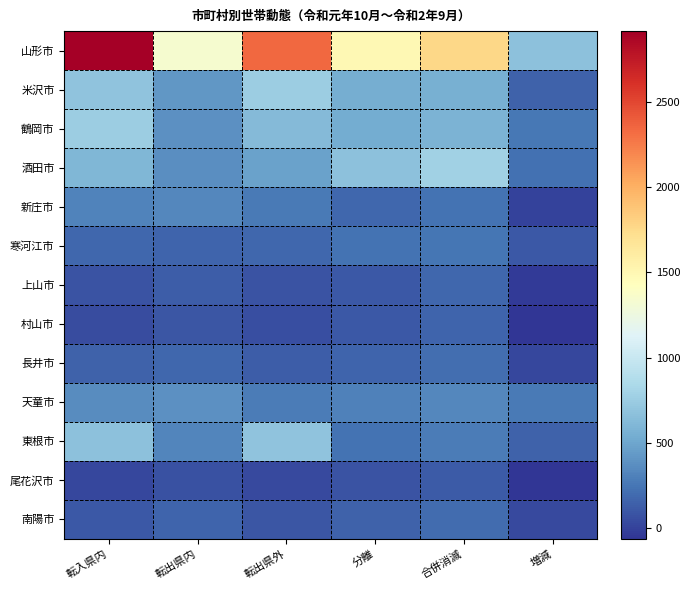

Rank the series at 転出県内 from highest to lowest value.

山形市, 米沢市, 鶴岡市, 天童市, 酒田市, 新庄市, 東根市, 長井市, 寒河江市, 南陽市, 上山市, 村山市, 尾花沢市